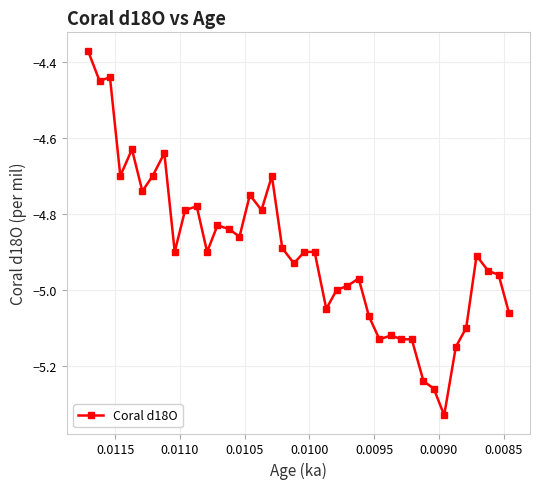

True or false: the data shows -8.9 at 34.

False